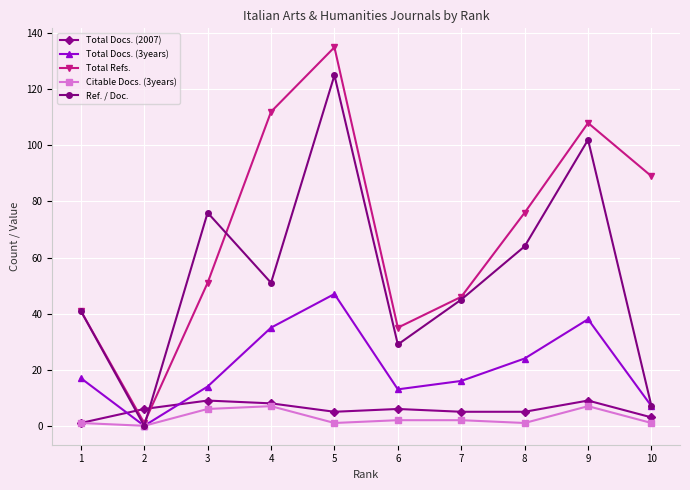

At which category does Total Refs. reach its first local valley?

2